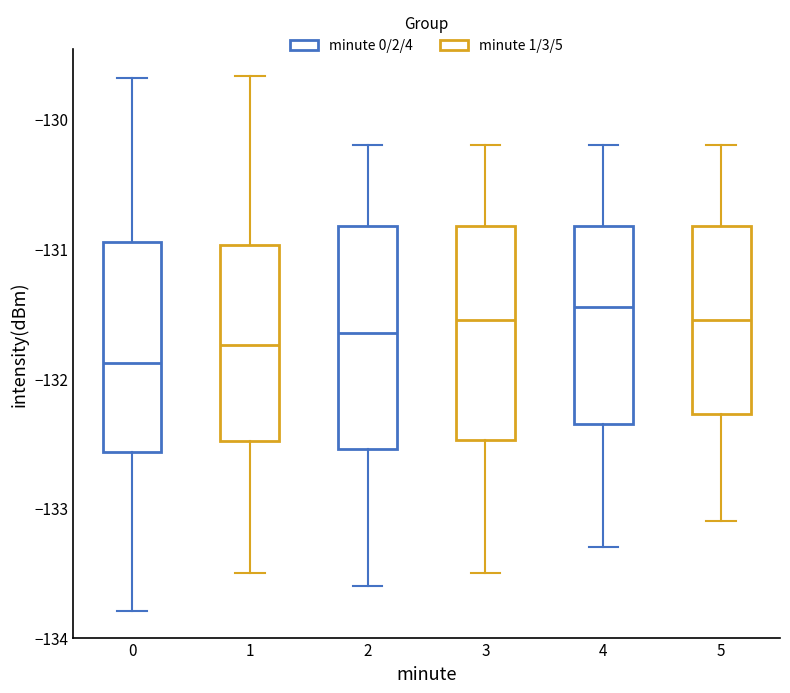

Reading left to right, transcribe this box plot: for each box, give where its median line is, the range the box spans, and where its two whiskers end, as read against the y-axis. The values are not printed on the chart, so give them approximately, as read against the axis.

0: median -131.9, box -132.6 to -131.0, whiskers -133.8 to -129.7
1: median -131.7, box -132.5 to -131.0, whiskers -133.5 to -129.7
2: median -131.6, box -132.5 to -130.8, whiskers -133.6 to -130.2
3: median -131.5, box -132.5 to -130.8, whiskers -133.5 to -130.2
4: median -131.4, box -132.3 to -130.8, whiskers -133.3 to -130.2
5: median -131.5, box -132.3 to -130.8, whiskers -133.1 to -130.2